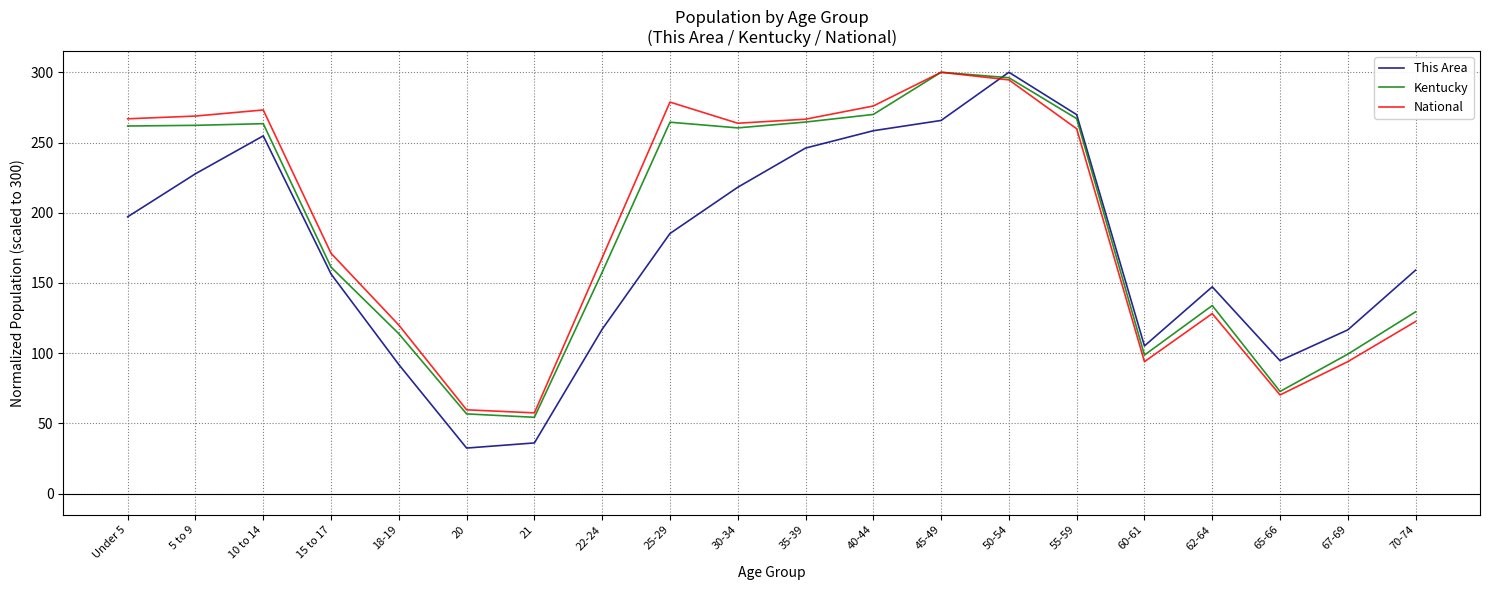

What are all the series names shown in the legend?

This Area, Kentucky, National